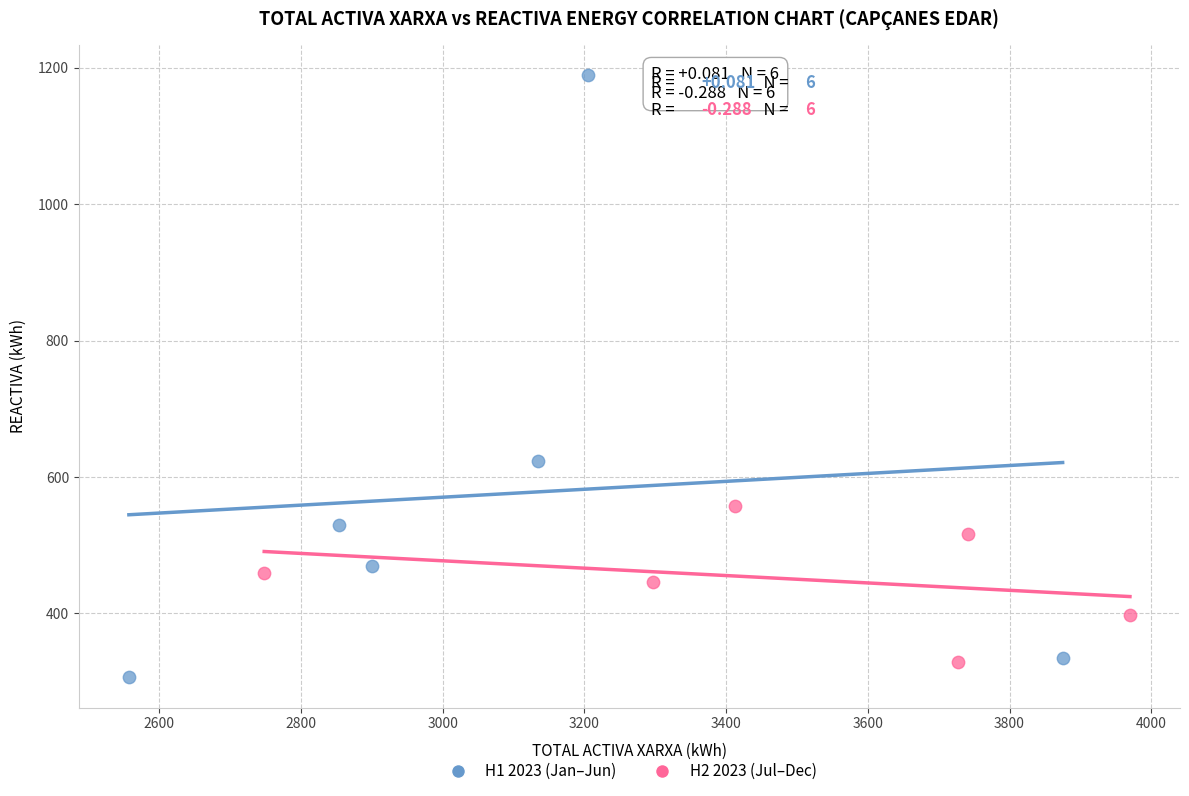

What are all the series names shown in the legend?

H1 2023 (Jan–Jun), H2 2023 (Jul–Dec)